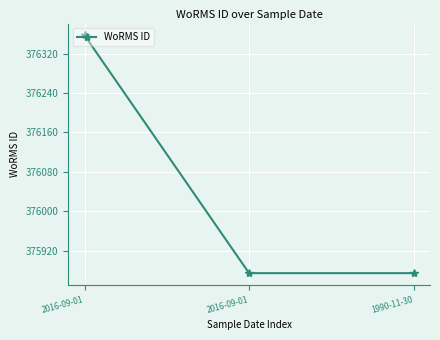

How many series are shown in this chart?

1